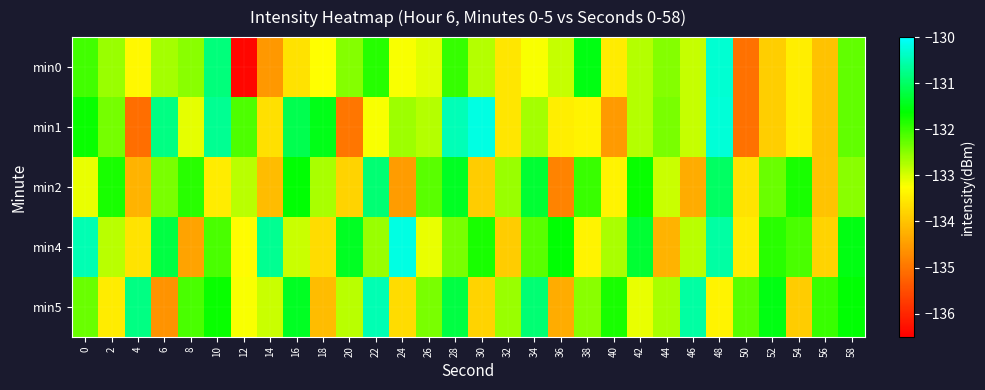

How many series are shown in this chart?

5